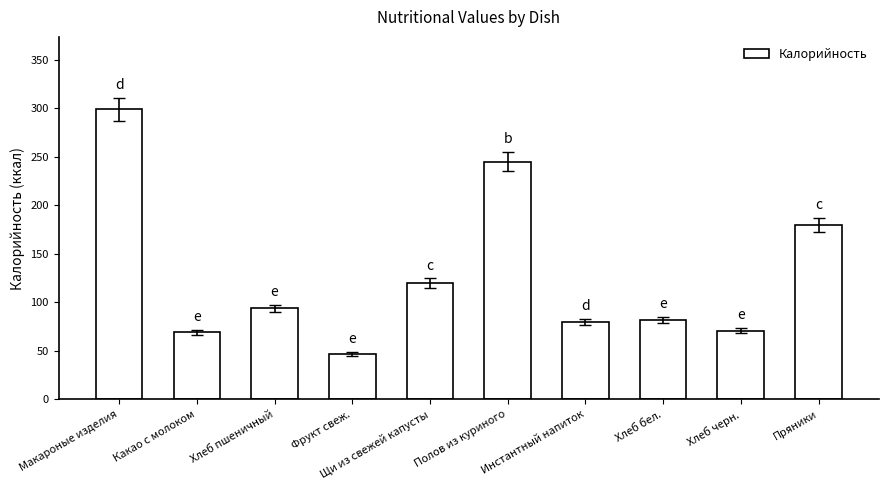

Reading right to left, what are all the values shown in this chart?

180	71	82	80	245	120	47	94	69	299